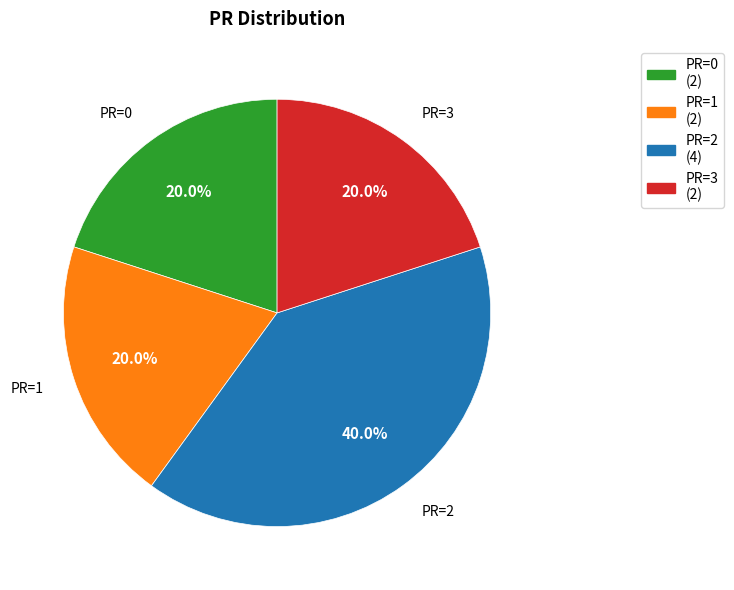

Does PR=1 represent more than half of the total?

No